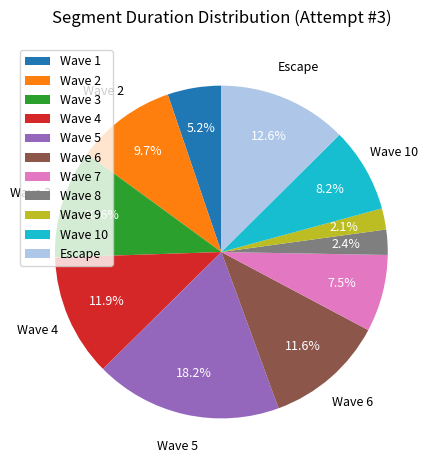

To the nearest percent, what is the difference between the Escape and Wave 8 slice percentages?

10%